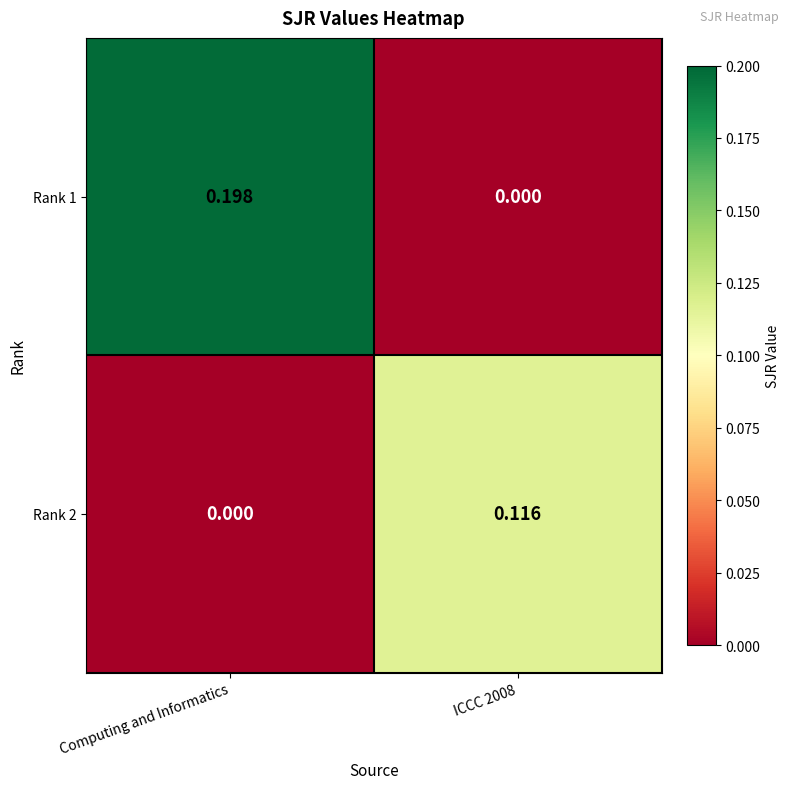

Is the value of Rank 2 at ICCC 2008 greater than the value of Rank 1 at ICCC 2008?

Yes